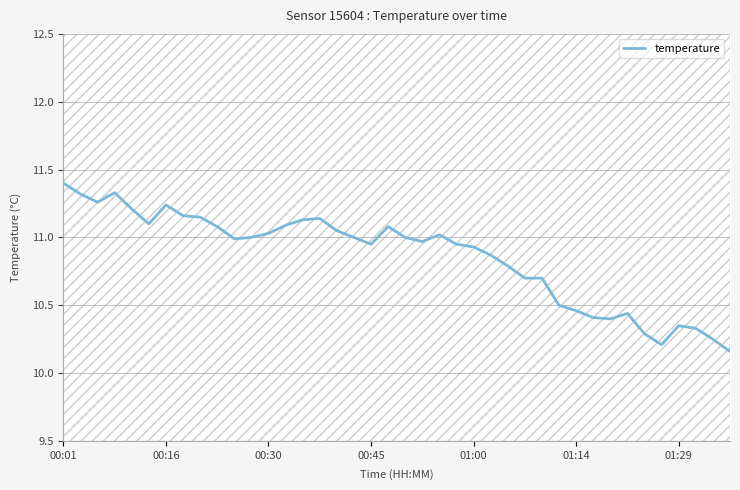

What is the smallest value displayed?

10.2